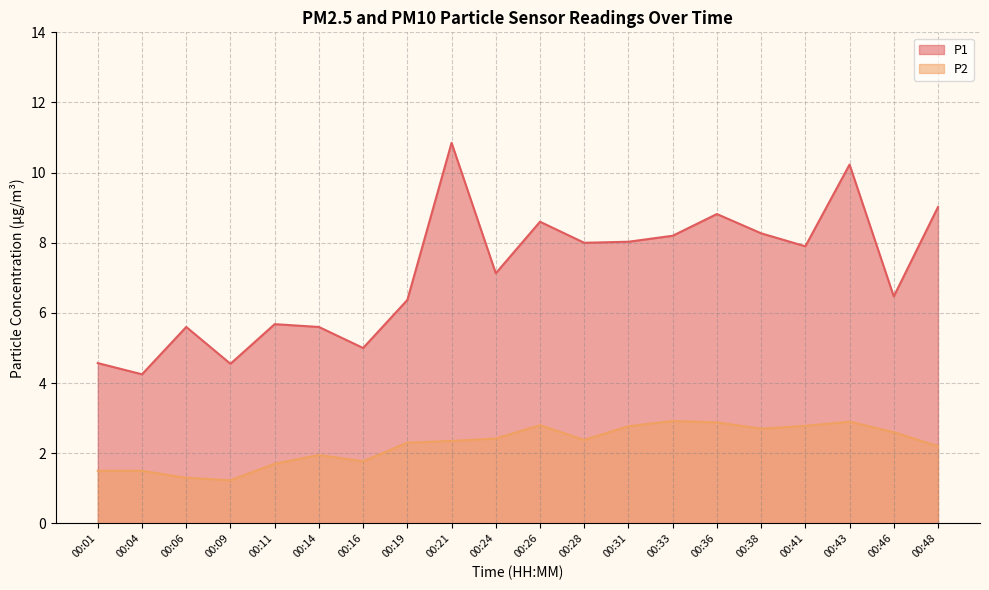

Which label corresponds to the smallest value in the chart?

00:09